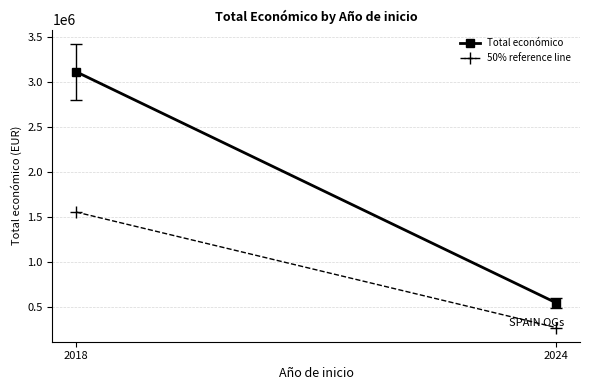

Where is 50% reference line nearest to the value 915928?

2024